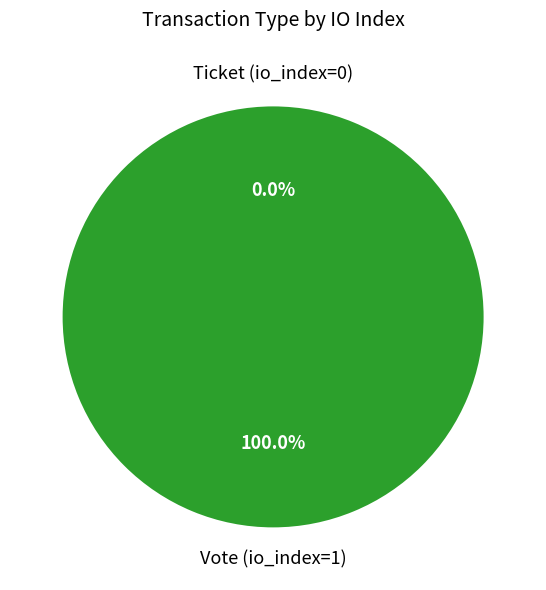

What percentage is NOT represented by Ticket (io_index=0)?

100.0%